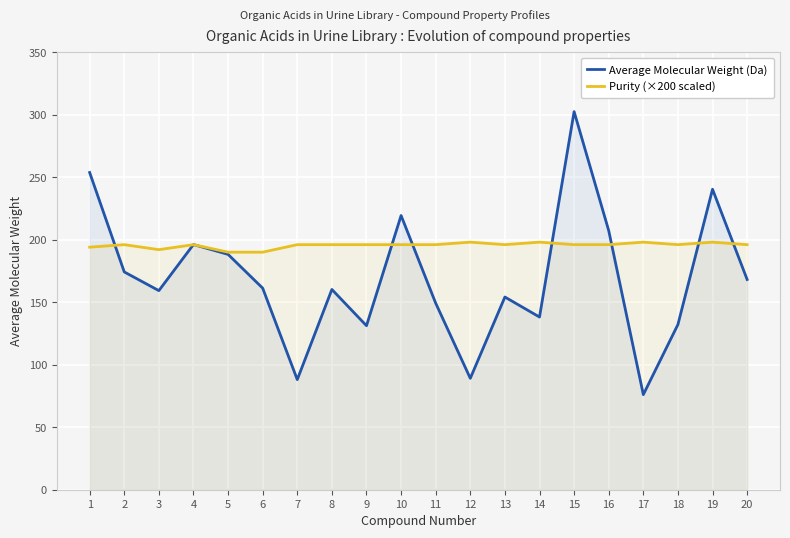

Which series has the largest range (max minus min)?

Average Molecular Weight (Da)